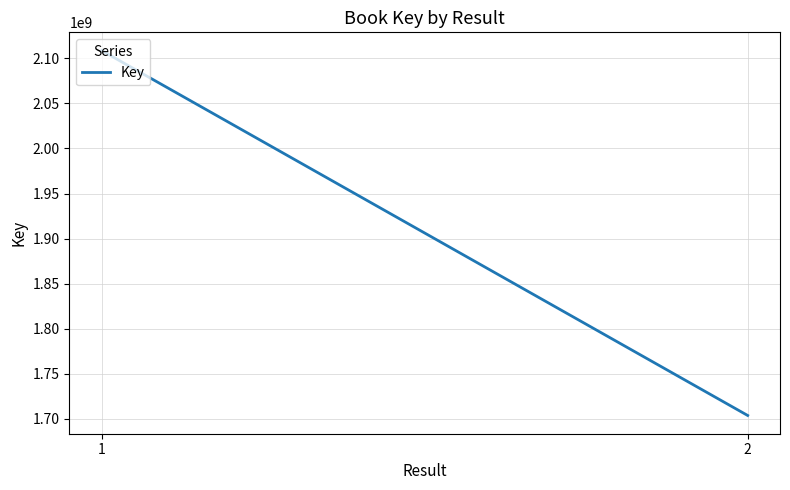

Reading left to right, what are all the values shown in this chart?

2108573648	1703875389